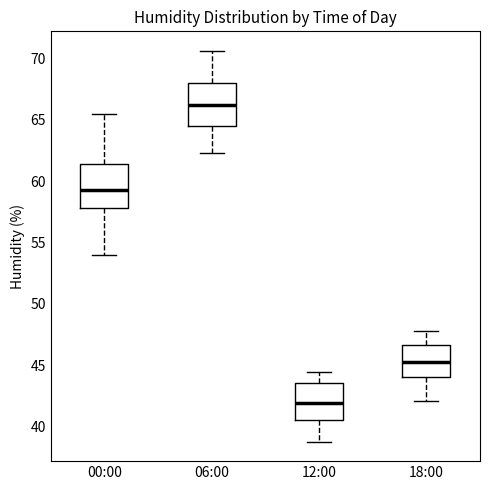

Reading left to right, read every box against the y-axis: the position of its median line, the range the box covers, and the ends of its whiskers. The values are not printed on the chart, so give them approximately, as read against the axis.

00:00: median 59.5, box 58.0 to 61.5, whiskers 54.0 to 65.5
06:00: median 66.0, box 64.5 to 68.0, whiskers 62.5 to 70.5
12:00: median 42.0, box 40.5 to 43.5, whiskers 39.0 to 44.5
18:00: median 45.5, box 44.0 to 46.5, whiskers 42.0 to 48.0